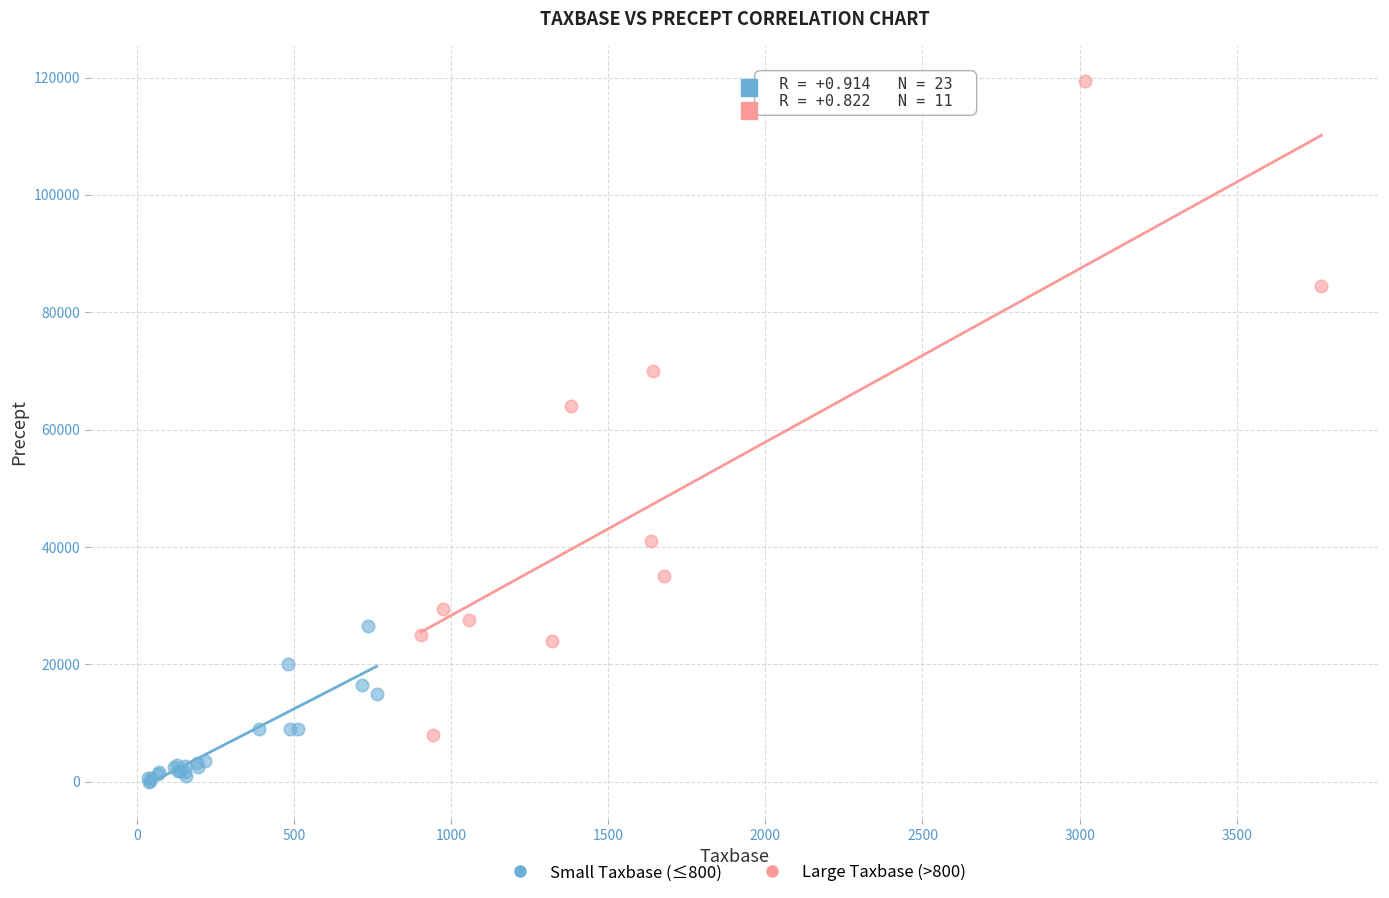

Which series has the widest spread of Y values?

Large Taxbase (>800)